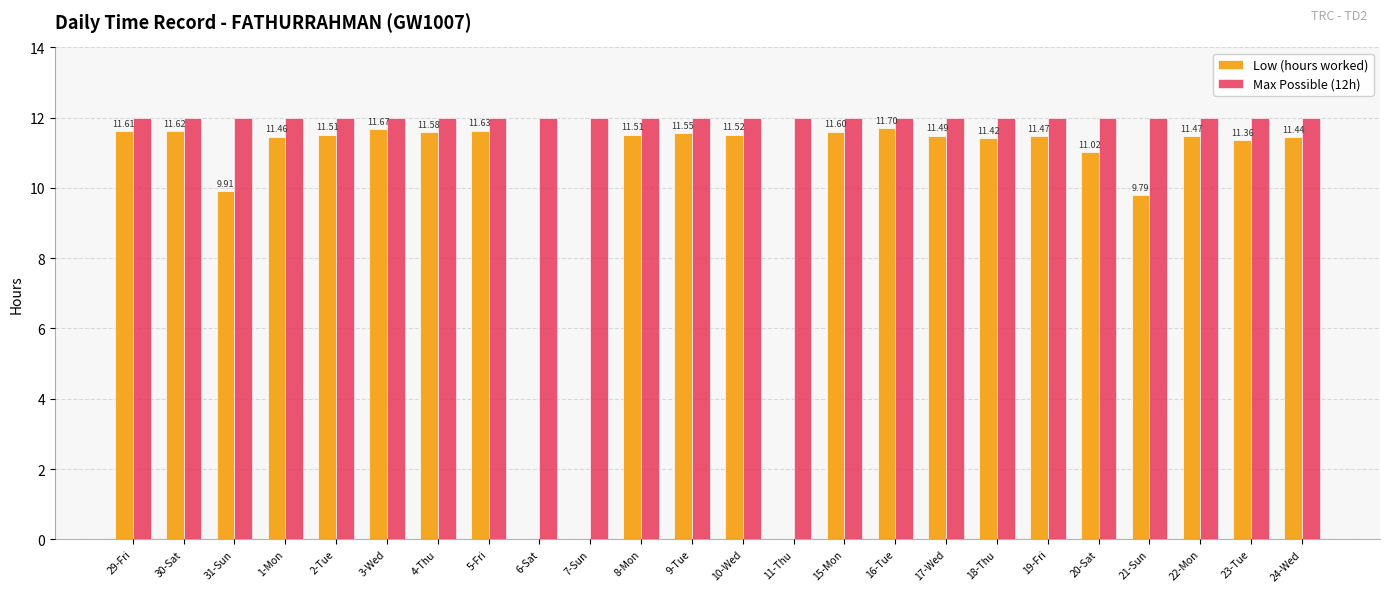

How many groups of bars are there?

24